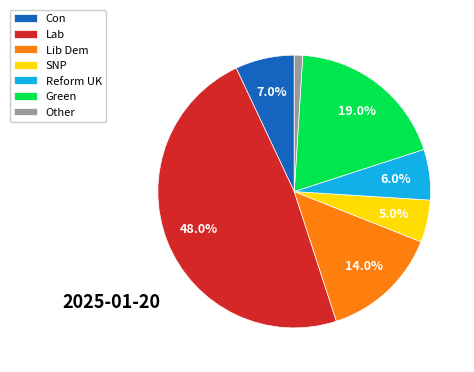

Count the number of slices in the pie.

7